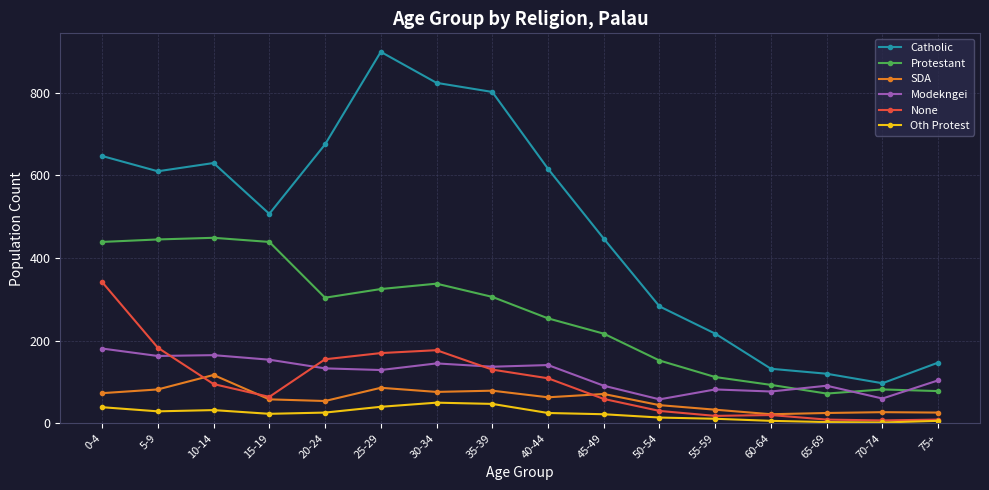

True or false: Protestant and None cross at least once.

False